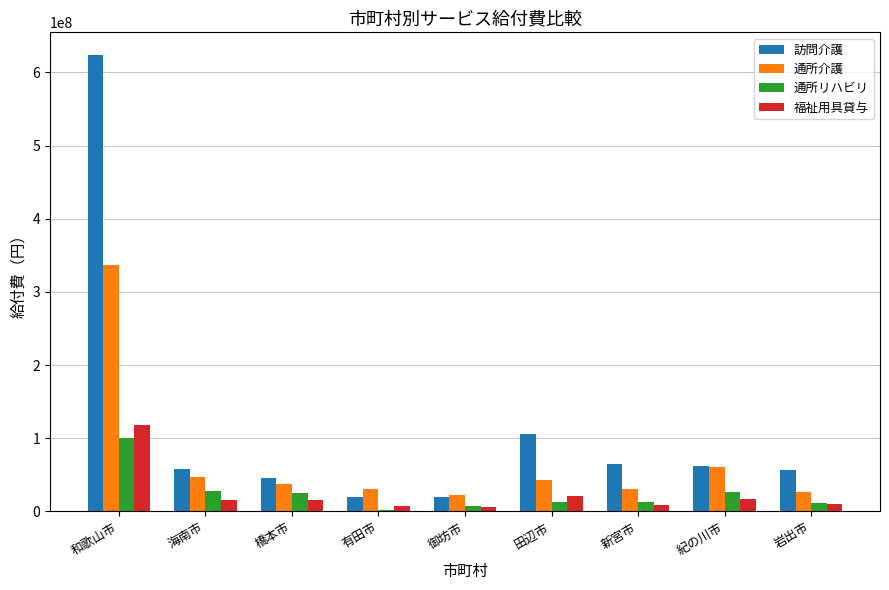

Which series changed the most between 和歌山市 and 新宮市?

訪問介護